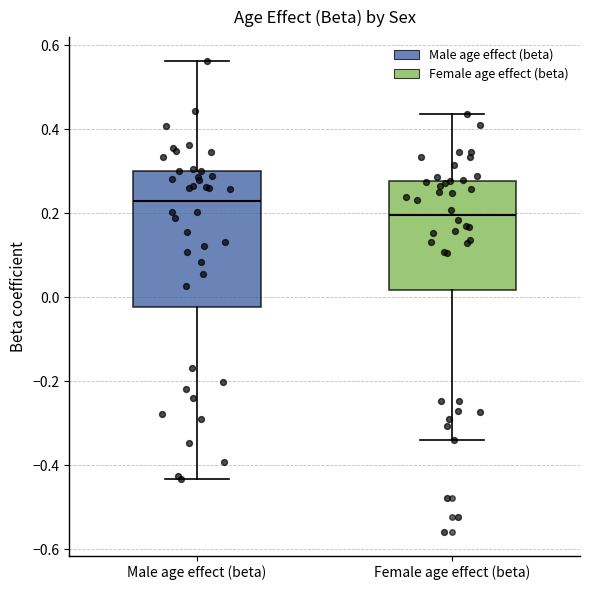

Where is the upper edge of the box for Female age effect (beta) on the y-axis? The values are not printed on the chart, so give them approximately, as read against the axis.

0.28